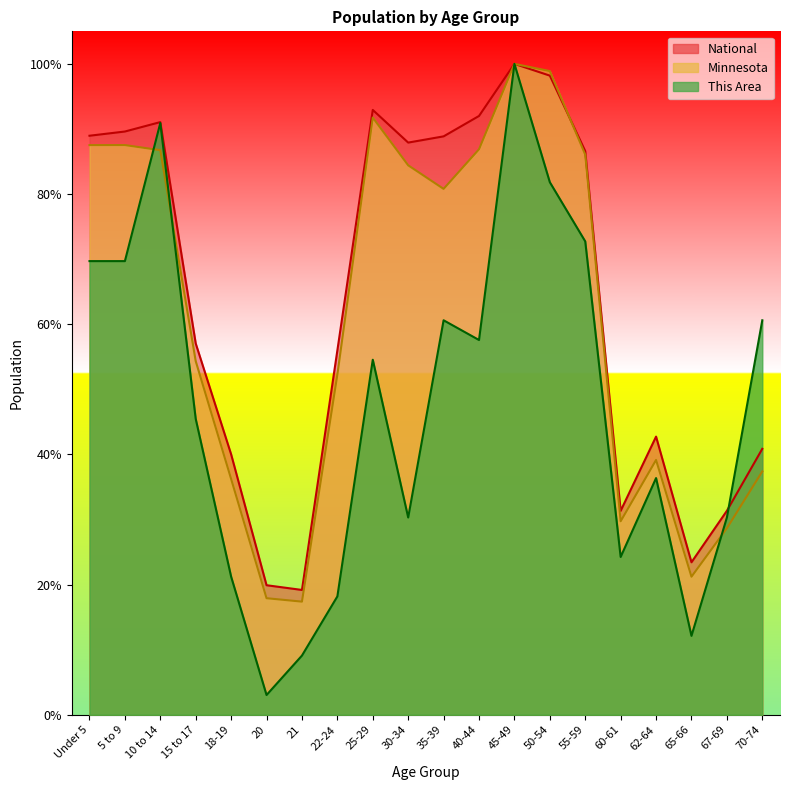

What is the value of the National point at the 19th from the left?

31.3